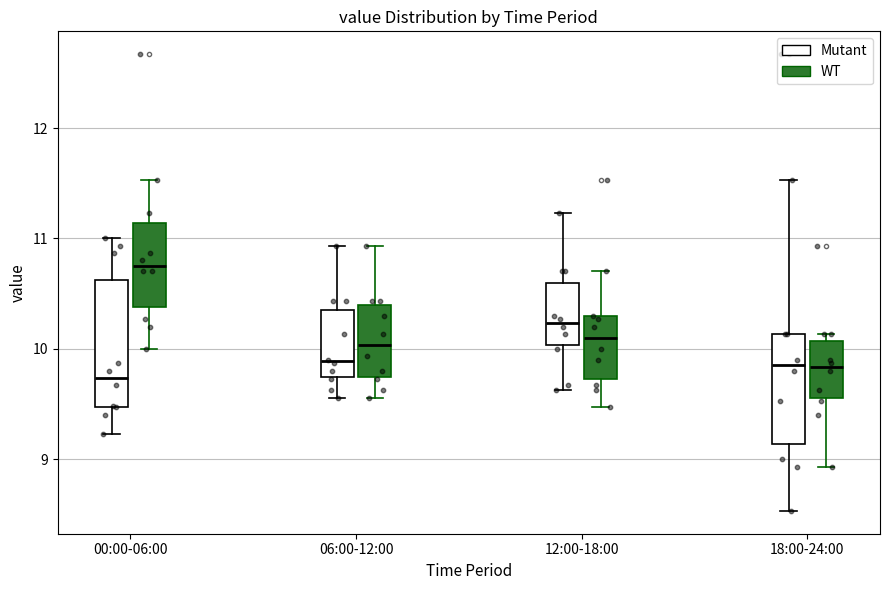

Reading left to right, transcribe this box plot: for each box, give where its median line is, the range the box spans, and where its two whiskers end, as read against the y-axis. The values are not printed on the chart, so give them approximately, as read against the axis.

00:00-06:00 (Mutant): median 9.7, box 9.5 to 10.6, whiskers 9.2 to 11.0
00:00-06:00 (WT): median 10.8, box 10.4 to 11.1, whiskers 10.0 to 11.5
06:00-12:00 (Mutant): median 9.9, box 9.7 to 10.4, whiskers 9.6 to 10.9
06:00-12:00 (WT): median 10.0, box 9.7 to 10.4, whiskers 9.6 to 10.9
12:00-18:00 (Mutant): median 10.2, box 10.0 to 10.6, whiskers 9.6 to 11.2
12:00-18:00 (WT): median 10.1, box 9.7 to 10.3, whiskers 9.5 to 10.7
18:00-24:00 (Mutant): median 9.9, box 9.1 to 10.1, whiskers 8.5 to 11.5
18:00-24:00 (WT): median 9.8, box 9.6 to 10.1, whiskers 8.9 to 10.1 (just above the box's upper edge)